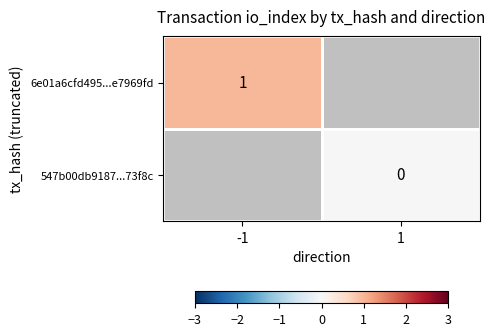

The 6e01a6cfd495...e7969fd series shows 0.4 at -1. True or false?

False